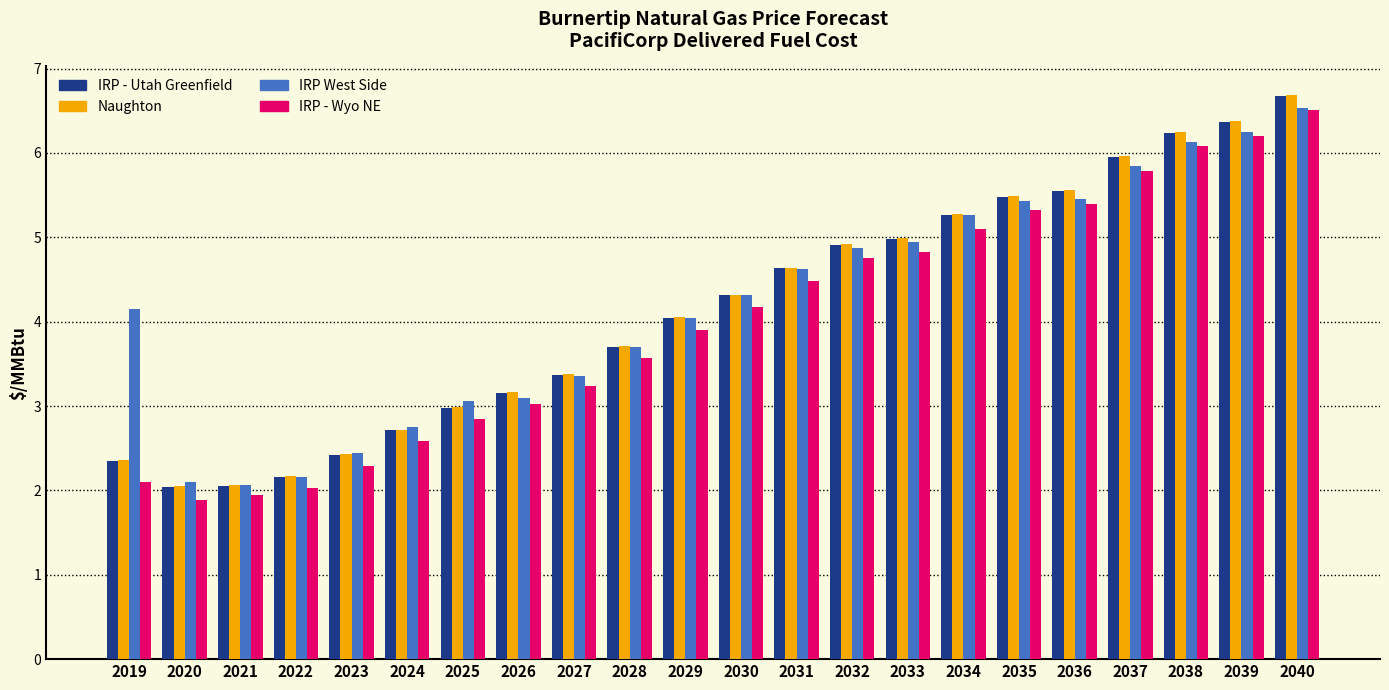

The value of Naughton at 2028 is 3.7. True or false?

True